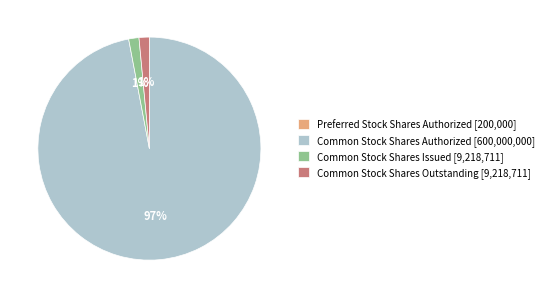

To the nearest percent, what percentage of the pie is Common Stock Shares Issued [9,218,711]?

1%